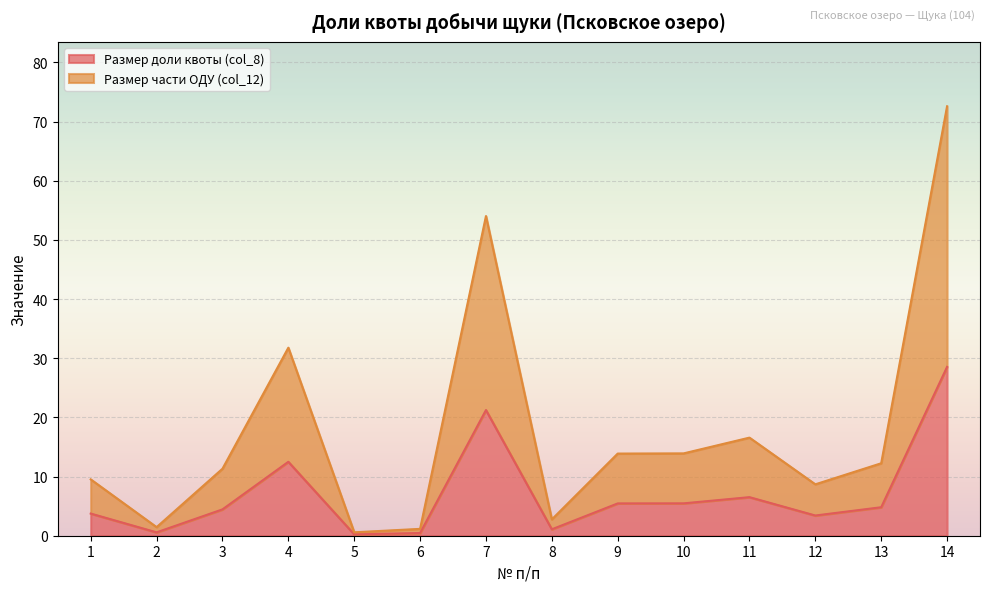

Reading left to right, transcribe all the data shown in this chart.

Размер доли квоты (col_8): 1=3.7	2=0.6	3=4.5	4=12.5	5=0.2	6=0.5	7=21.2	8=1.1	9=5.5	10=5.5	11=6.5	12=3.4	13=4.8	14=28.5
Размер части ОДУ (col_12): 1=9.5	2=1.4	3=11.3	4=31.8	5=0.6	6=1.2	7=54.0	8=2.8	9=13.9	10=13.9	11=16.6	12=8.7	13=12.2	14=72.6